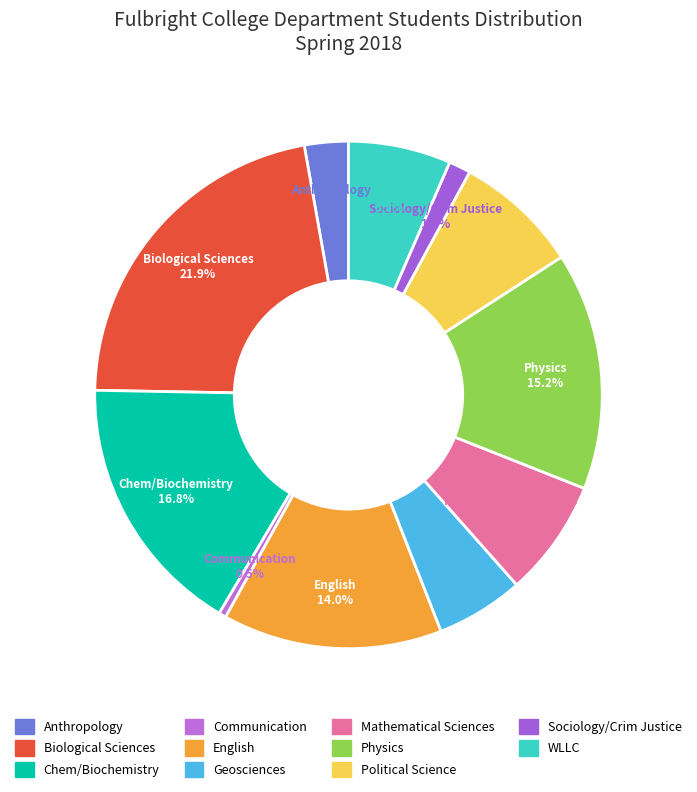

Does Physics account for over 50% of the chart?

No